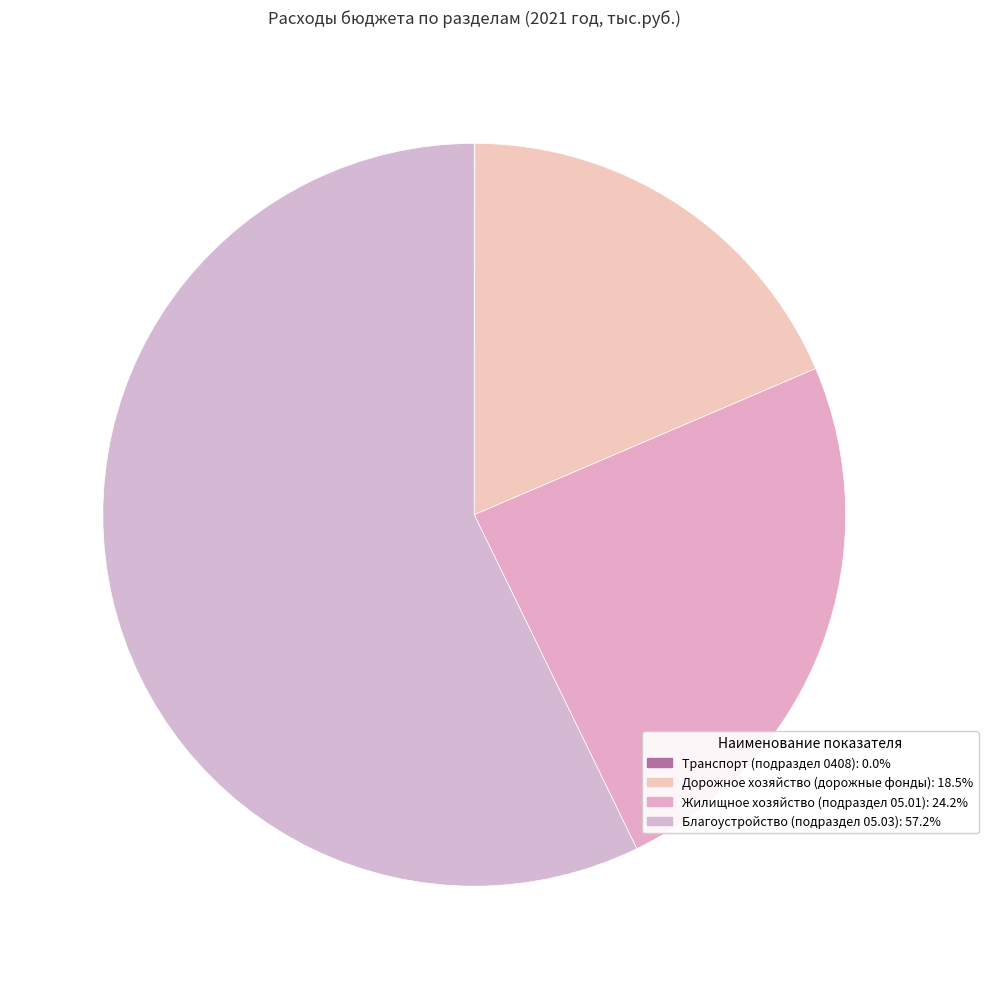

Is the sum of Дорожное хозяйство (дорожные фонды) and Жилищное хозяйство (подраздел 05.01) greater than half?

No